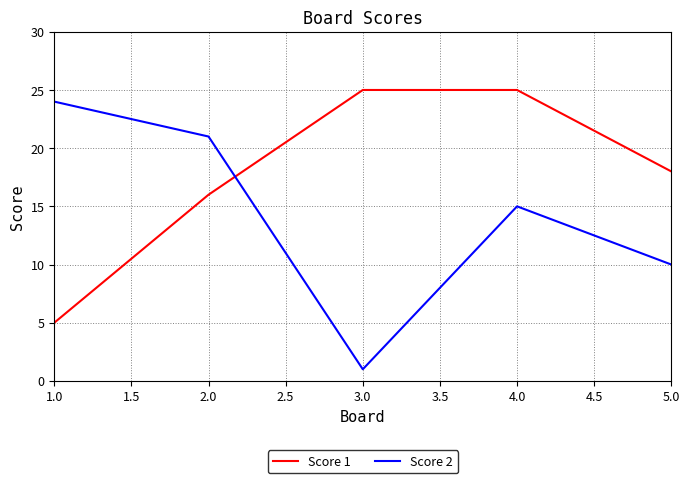

List the labels in order of Score 2 value, smallest first.

3.0, 5.0, 4.0, 2.0, 1.0